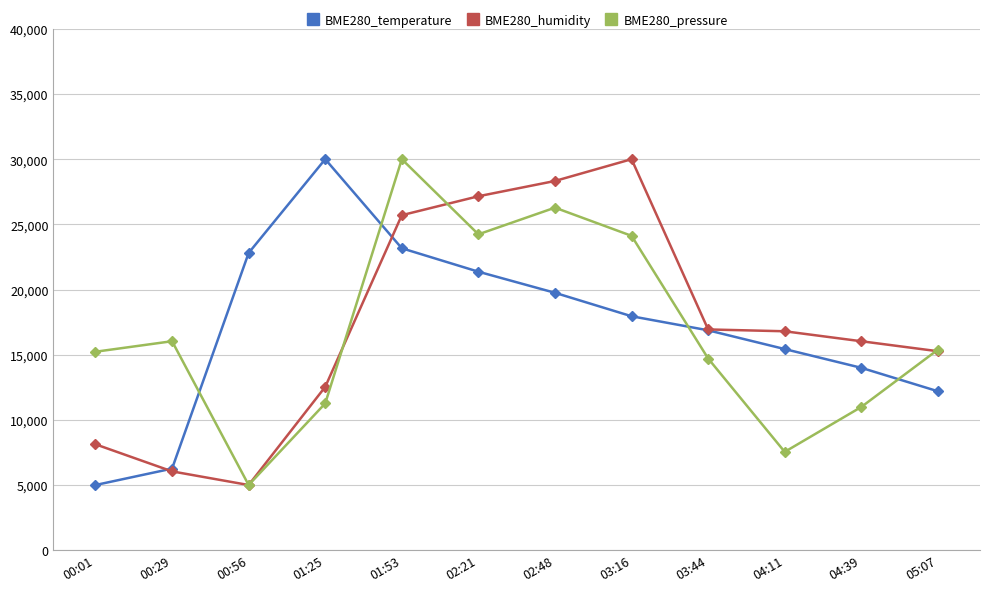

What is the label of the 8th point from the right?

01:53